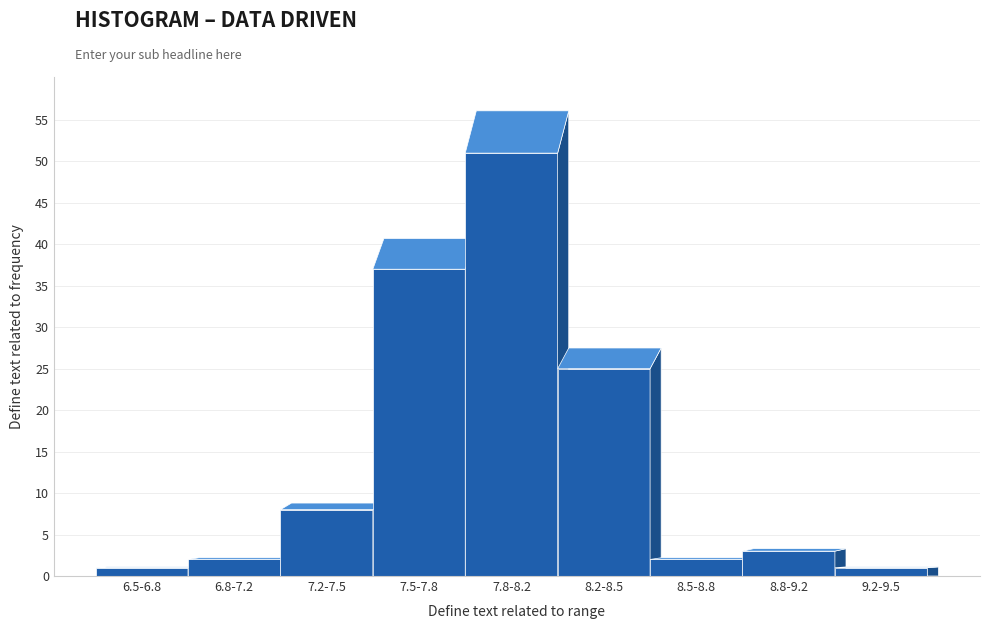

Reading right to left, list all the values displayed in this chart.

9.2-9.5=1	8.8-9.2=3	8.5-8.8=2	8.2-8.5=25	7.8-8.2=51	7.5-7.8=37	7.2-7.5=8	6.8-7.2=2	6.5-6.8=1